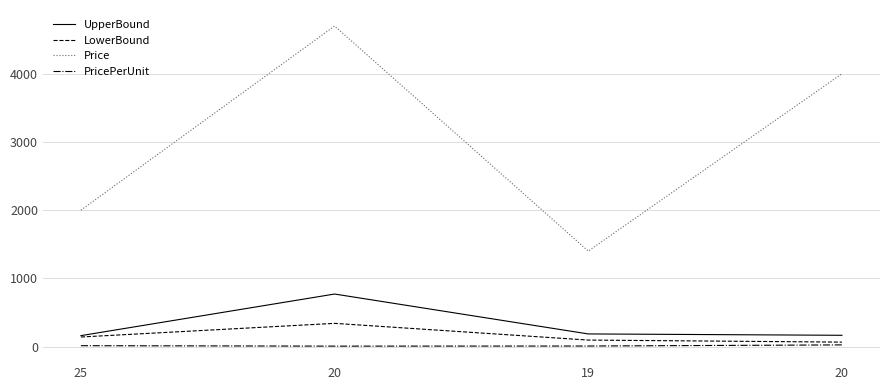

Reading left to right, list all the values displayed in this chart.

UpperBound: 160.0	770.0	185.0	165.0
LowerBound: 140.0	340.0	95.0	65.0
Price: 2000.0	4700.0	1400.0	4000.0
PricePerUnit: 12.5	6.1	7.6	24.2